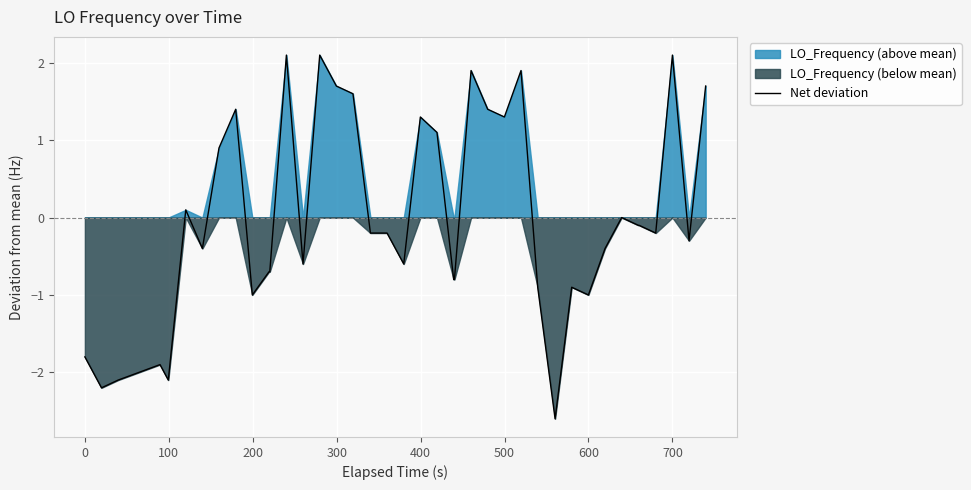

True or false: there are more than 2 points higher than both neighbors.

True